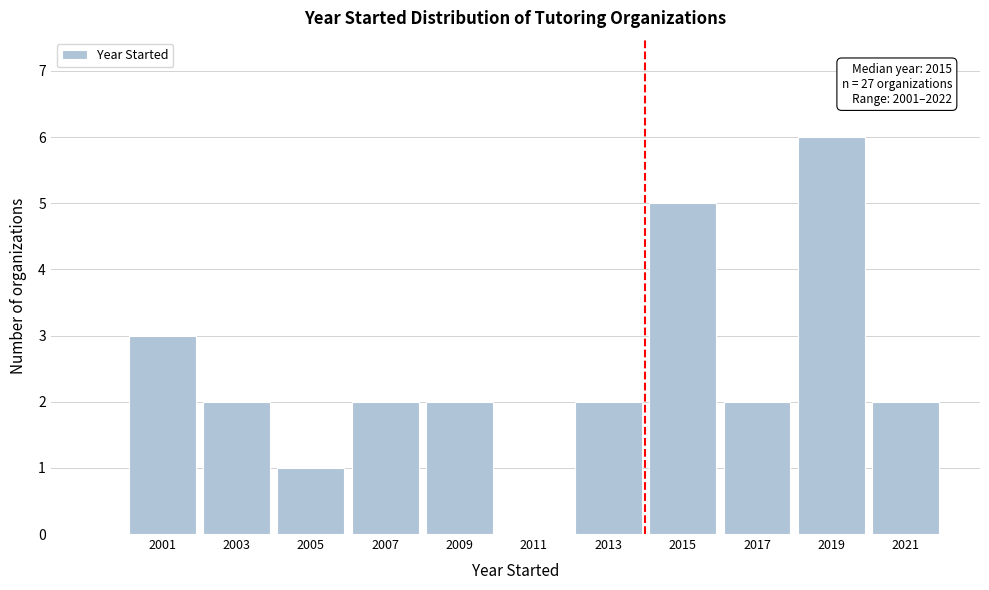

Reading left to right, extract all data points from this chart.

2001=3	2003=2	2005=1	2007=2	2009=2	2011=0	2013=2	2015=5	2017=2	2019=6	2021=2